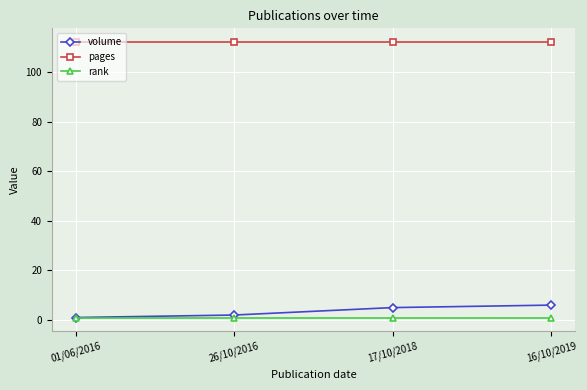

Reading left to right, transcribe all the data shown in this chart.

volume: 1	2	5	6
pages: 112	112	112	112
rank: 1	1	1	1